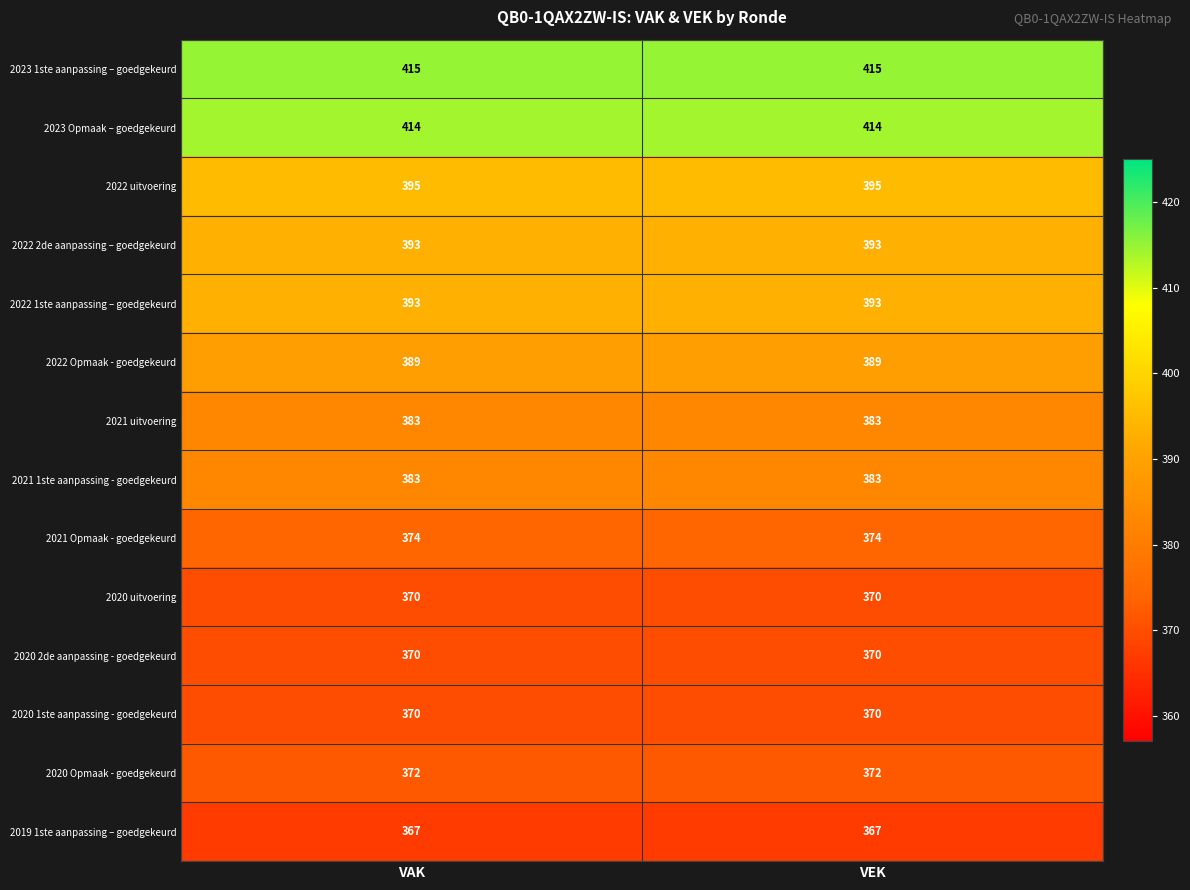

Is it true that 2021 1ste aanpassing - goedgekeurd equals 383 at VAK?

True